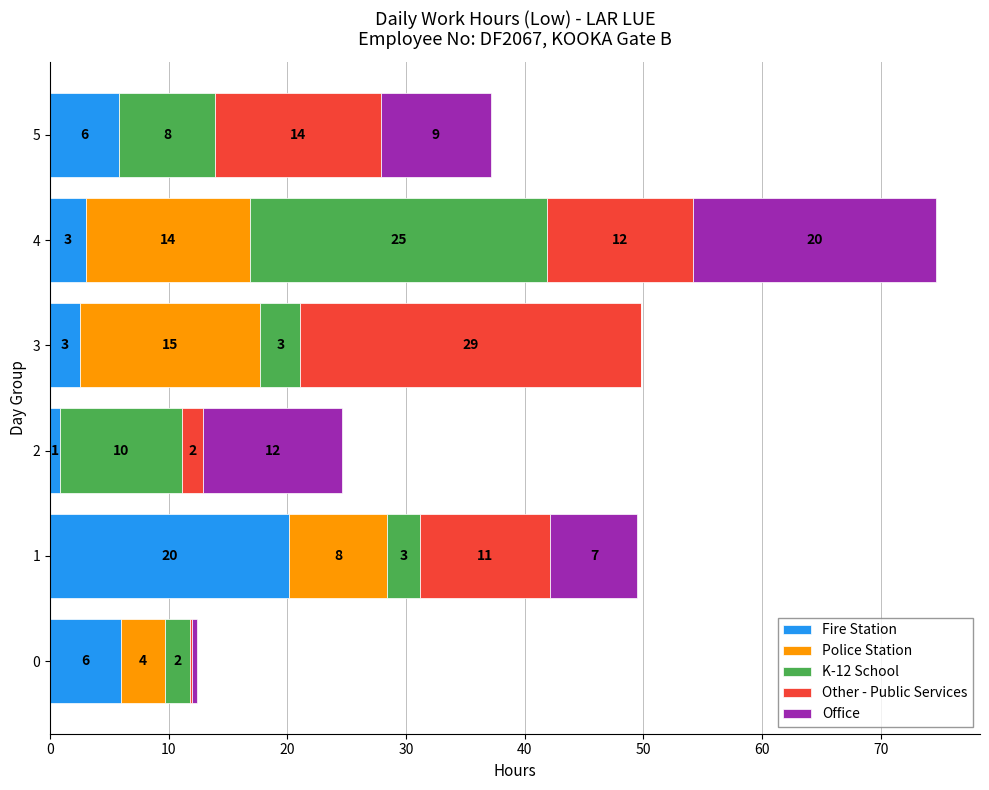

What are all the series names shown in the legend?

Fire Station, Police Station, K-12 School, Other - Public Services, Office